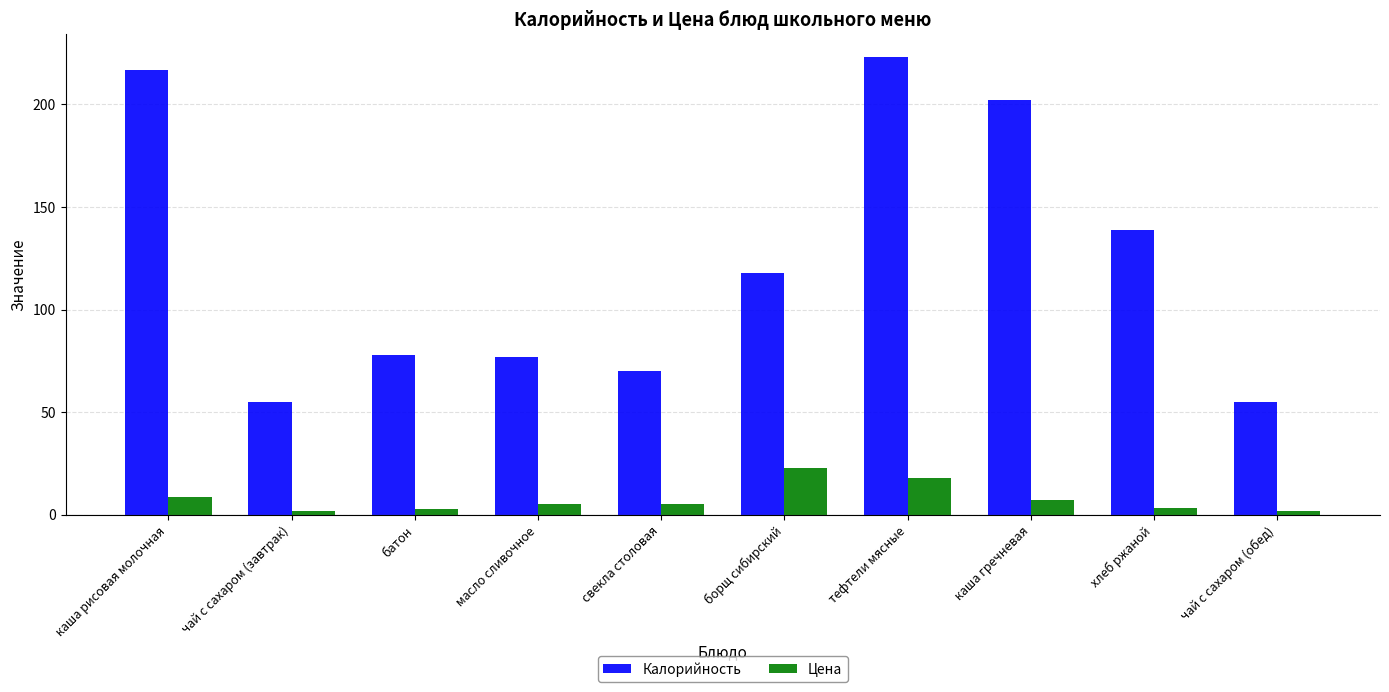

What is the difference between the second highest and minimum values in the Цена series?

16.0